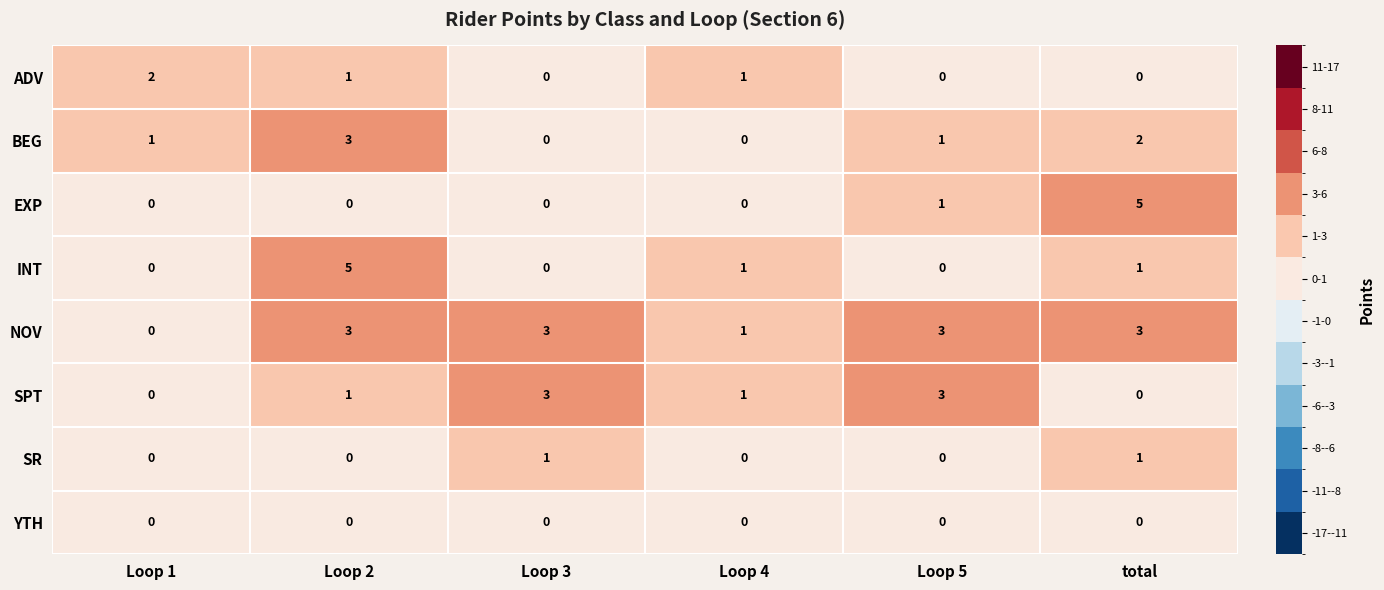

What is the spread (max minus min) of values at total?

5